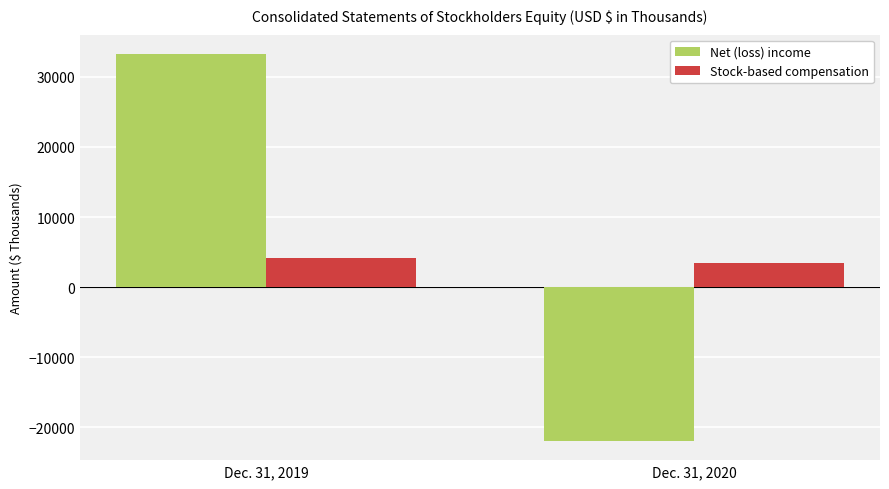

What value does the Net (loss) income series have at Dec. 31, 2019?

33255